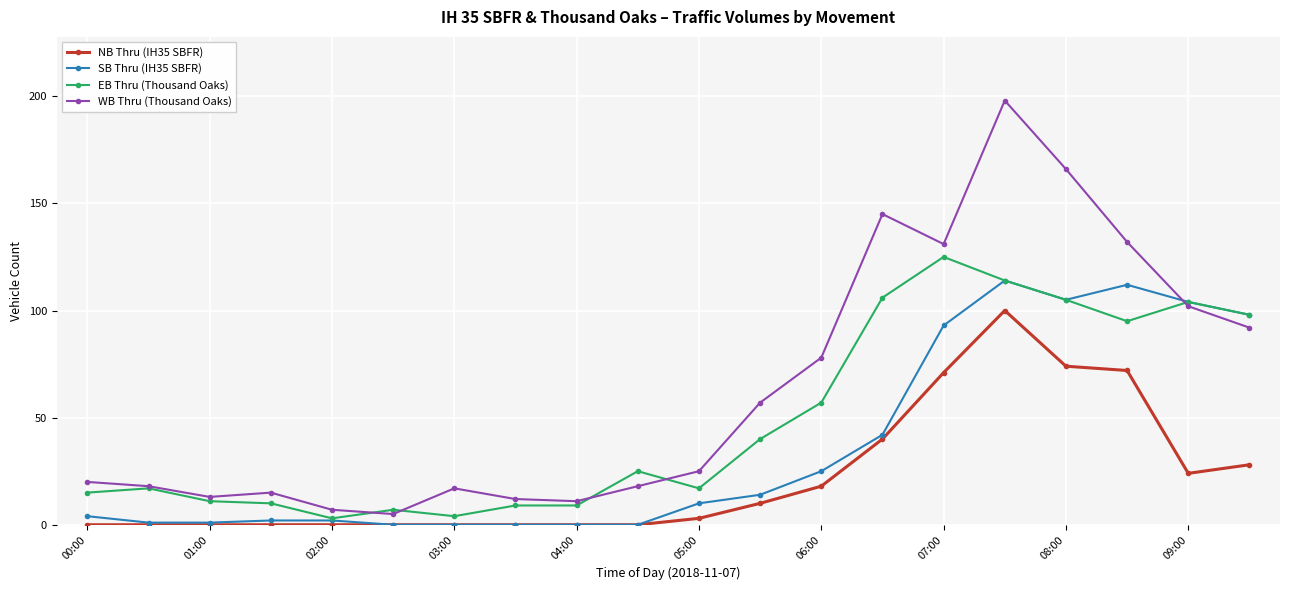

True or false: NB Thru (IH35 SBFR) has more than 0 points higher than both neighbors.

True